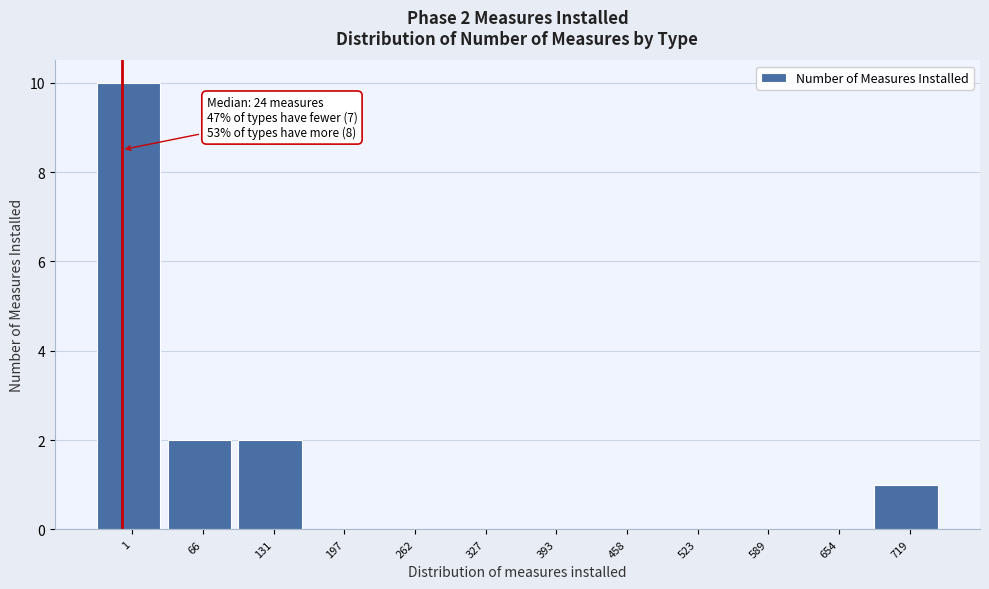

Reading left to right, what are all the values shown in this chart?

1=10	66=2	131=2	197=0	262=0	327=0	393=0	458=0	523=0	589=0	654=0	719=1